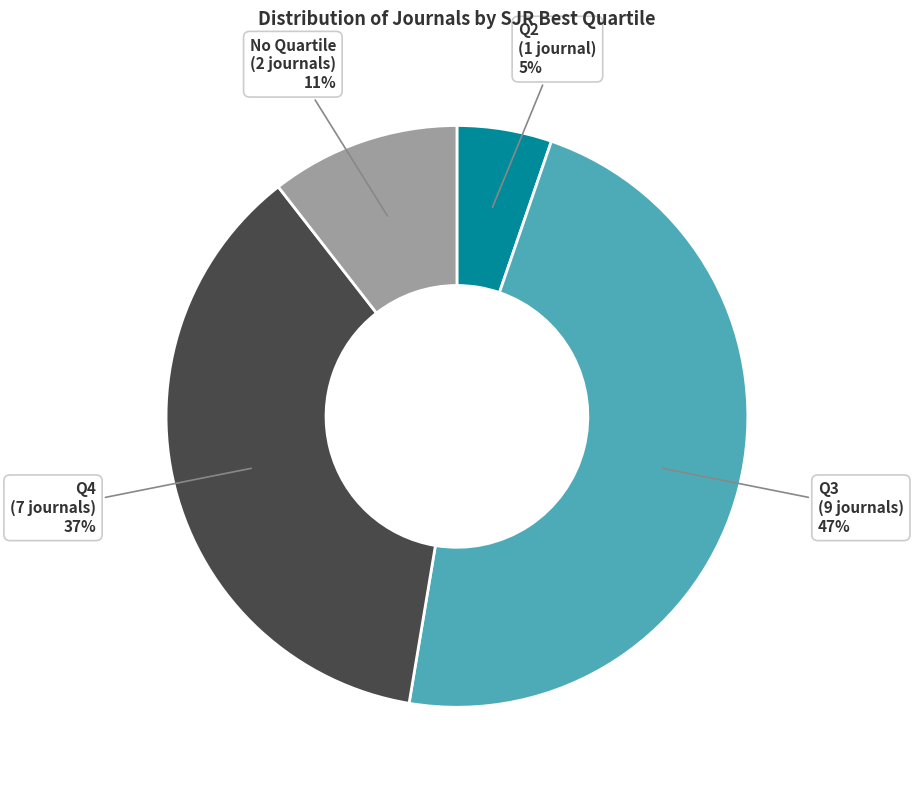

Is there a majority slice in this chart?

No